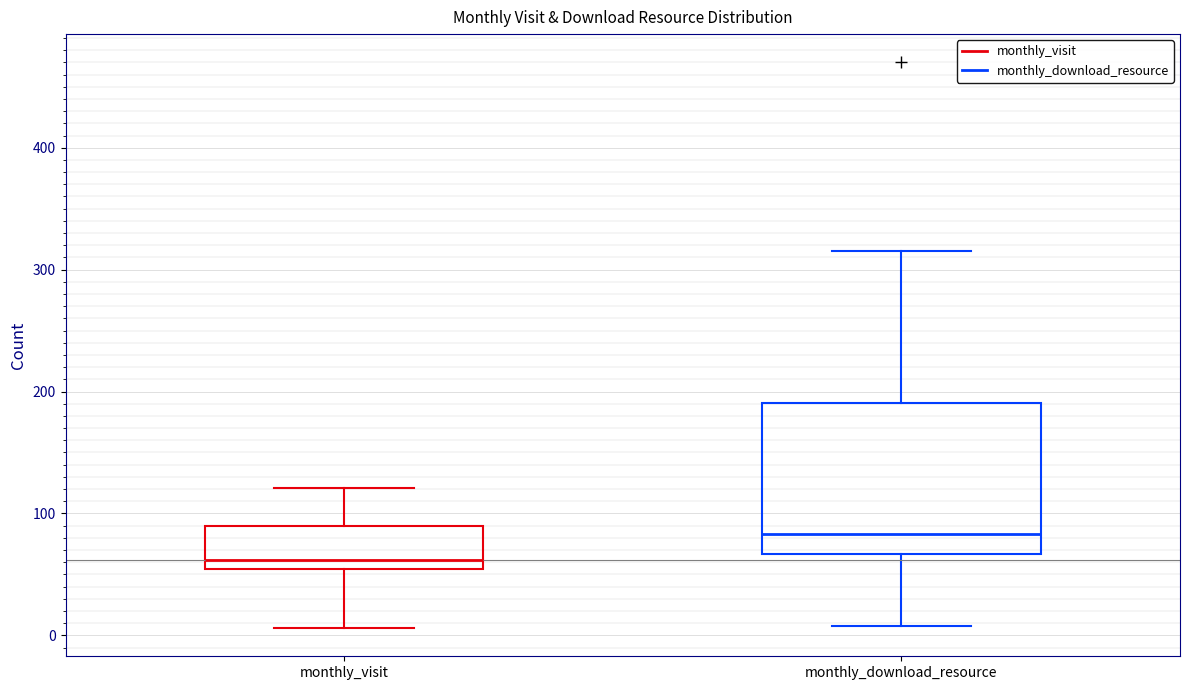

Reading left to right, read every box against the y-axis: the position of its median line, the range the box covers, and the ends of its whiskers. The values are not printed on the chart, so give them approximately, as read against the axis.

monthly_visit: median 60, box 50 to 90, whiskers 10 to 120
monthly_download_resource: median 80, box 70 to 190, whiskers 10 to 320